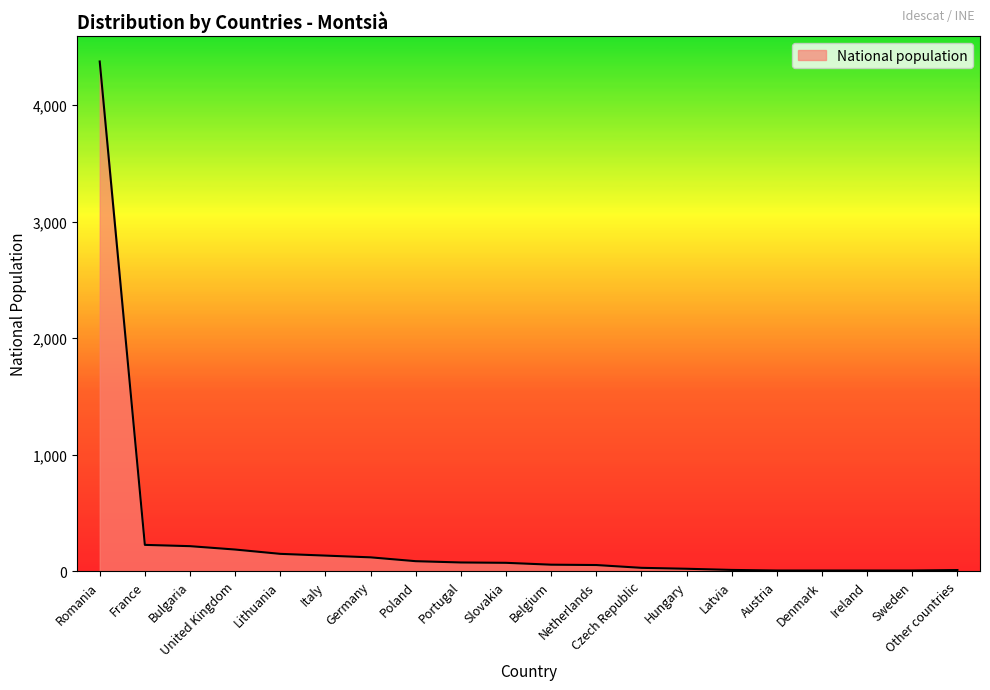

What is the maximum value shown in the chart?

4375